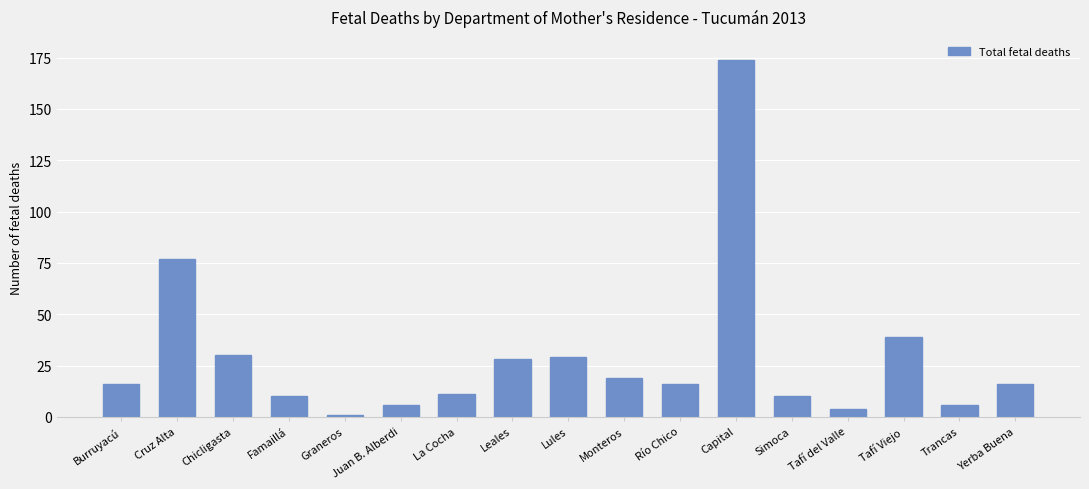

What is the value of the 6th bar from the left?

6